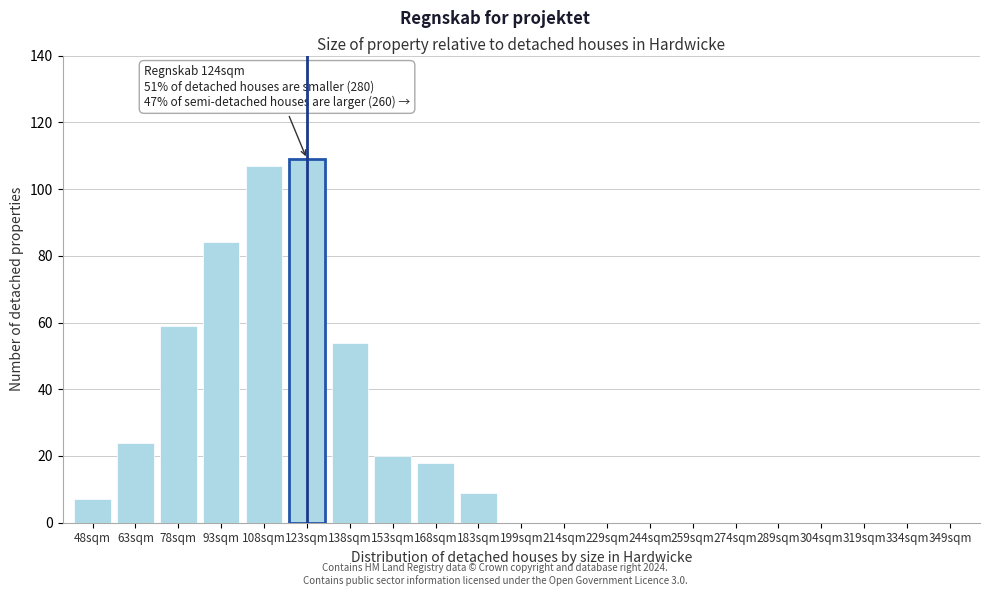

Reading right to left, extract all data points from this chart.

349sqm=0	334sqm=0	319sqm=0	304sqm=0	289sqm=0	274sqm=0	259sqm=0	244sqm=0	229sqm=0	214sqm=0	199sqm=0	183sqm=9	168sqm=18	153sqm=20	138sqm=54	123sqm=109	108sqm=107	93sqm=84	78sqm=59	63sqm=24	48sqm=7